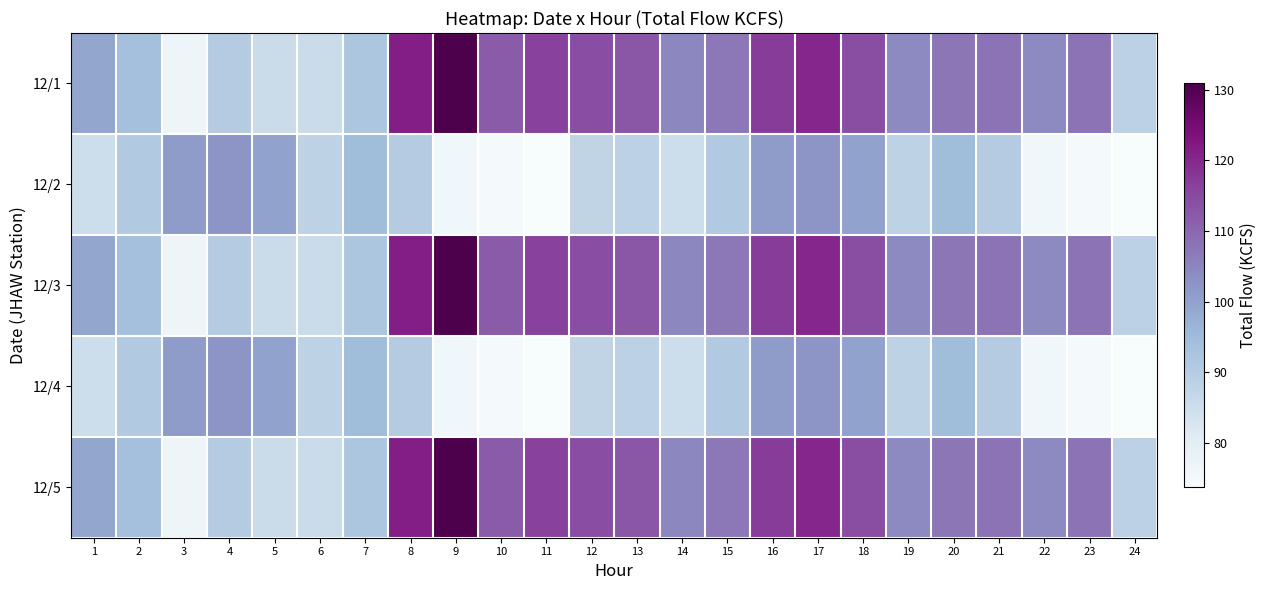

Reading left to right, list all the values displayed in this chart.

12/1: 1=99.2	2=93.8	3=76.4	4=90.4	5=85.7	6=85.6	7=91.9	8=121.3	9=130.9	10=112.0	11=116.2	12=114.2	13=112.6	14=104.7	15=107.1	16=117.2	17=120.3	18=114.4	19=104.2	20=107.6	21=108.0	22=104.2	23=107.9	24=88.6
12/2: 1=85.2	2=90.9	3=101.1	4=102.4	5=100.0	6=88.1	7=94.6	8=90.3	9=75.9	10=74.6	11=73.7	12=87.7	13=88.5	14=85.2	15=90.9	16=101.1	17=102.4	18=100.0	19=88.1	20=94.6	21=90.3	22=75.9	23=74.6	24=73.7
12/3: 1=99.2	2=93.8	3=76.4	4=90.4	5=85.7	6=85.6	7=91.9	8=121.3	9=130.9	10=112.0	11=116.2	12=114.2	13=112.6	14=104.7	15=107.1	16=117.2	17=120.3	18=114.4	19=104.2	20=107.6	21=108.0	22=104.2	23=107.9	24=88.6
12/4: 1=85.2	2=90.9	3=101.1	4=102.4	5=100.0	6=88.1	7=94.6	8=90.3	9=75.9	10=74.6	11=73.7	12=87.7	13=88.5	14=85.2	15=90.9	16=101.1	17=102.4	18=100.0	19=88.1	20=94.6	21=90.3	22=75.9	23=74.6	24=73.7
12/5: 1=99.2	2=93.8	3=76.4	4=90.4	5=85.7	6=85.6	7=91.9	8=121.3	9=130.9	10=112.0	11=116.2	12=114.2	13=112.6	14=104.7	15=107.1	16=117.2	17=120.3	18=114.4	19=104.2	20=107.6	21=108.0	22=104.2	23=107.9	24=88.6